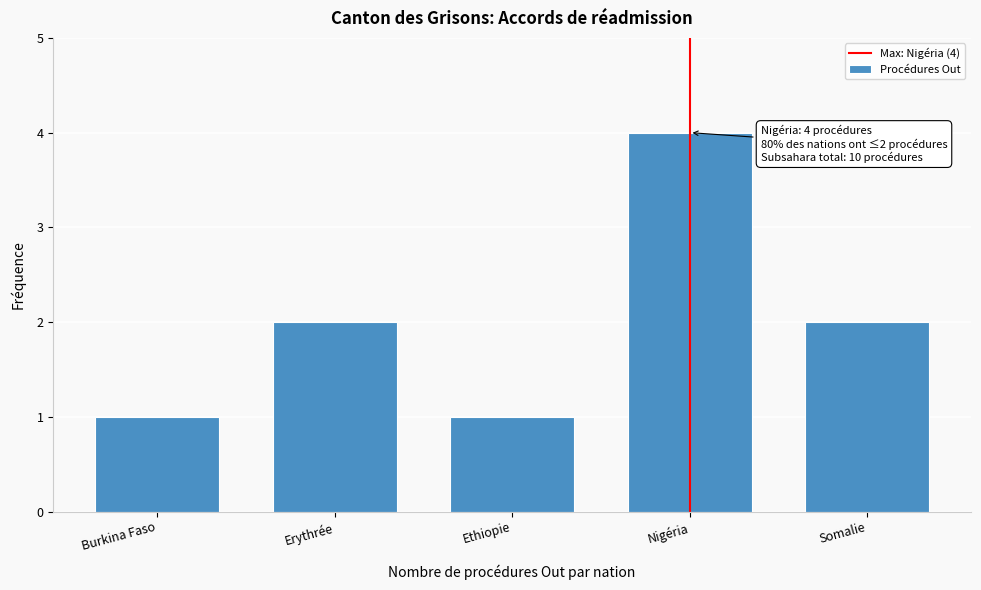

Reading left to right, what are all the values shown in this chart?

1	2	1	4	2